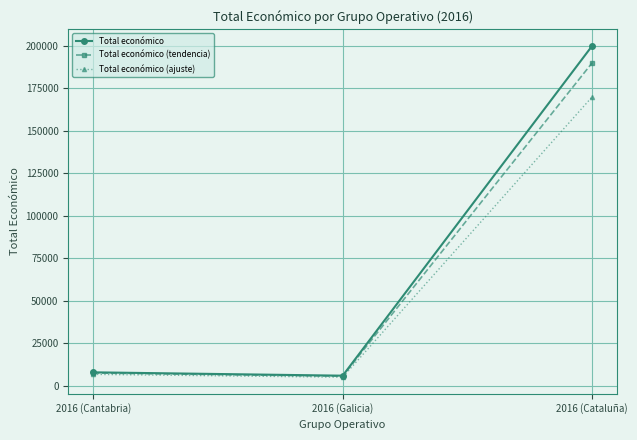

At which category is the sum across all series the highest?

2016 (Cataluña)